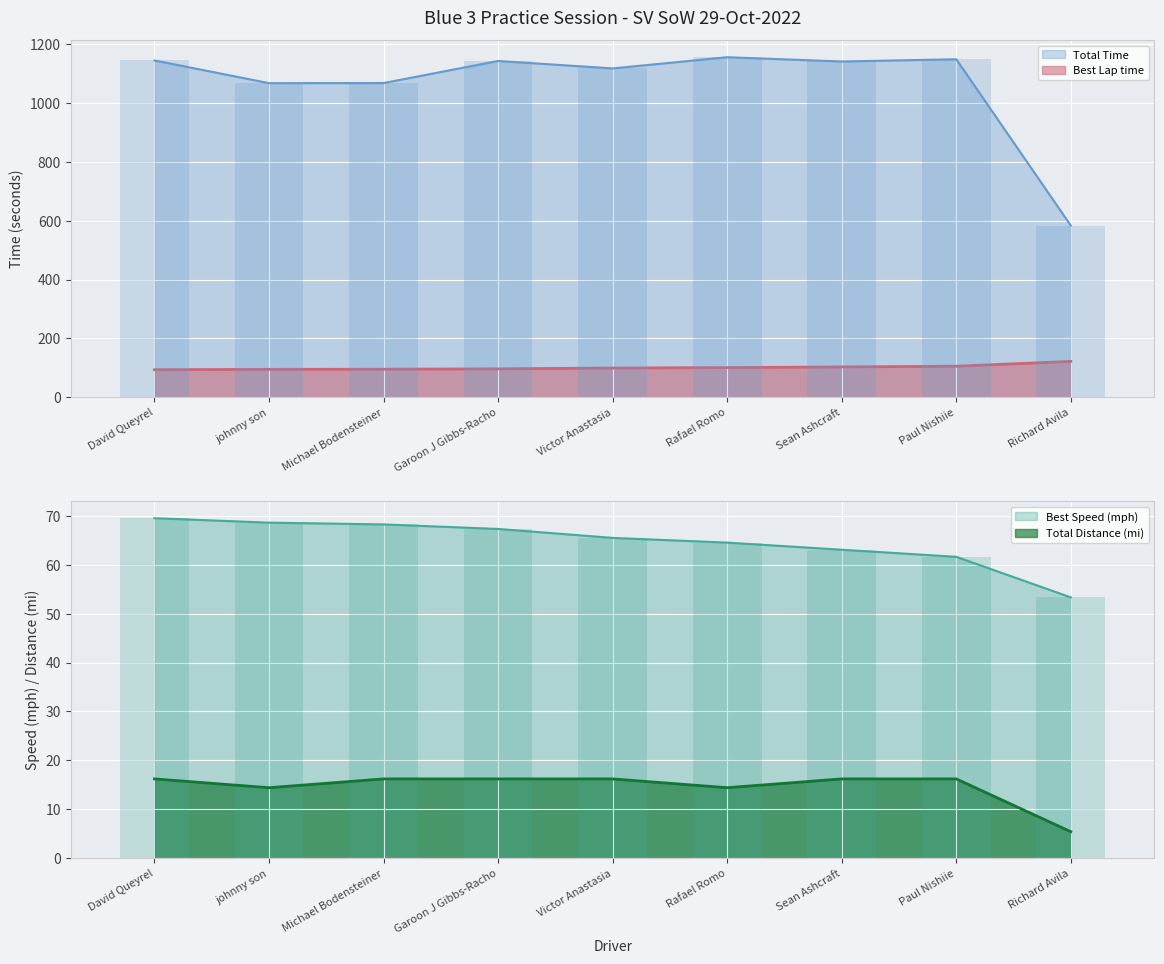

What is the label of the 7th bar from the left?

Sean Ashcraft